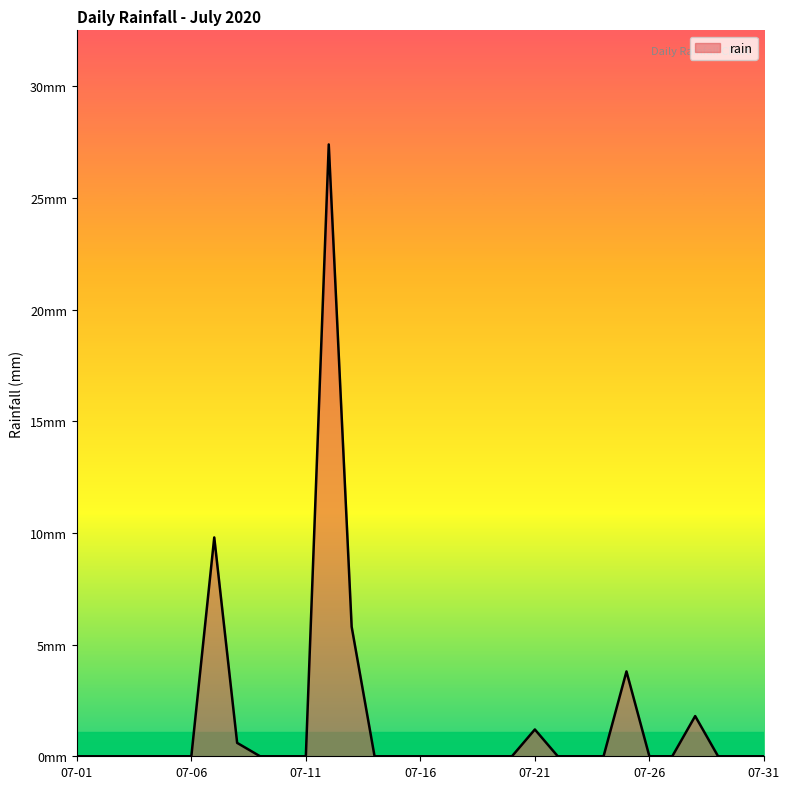

Does the chart have visible grid lines?

No